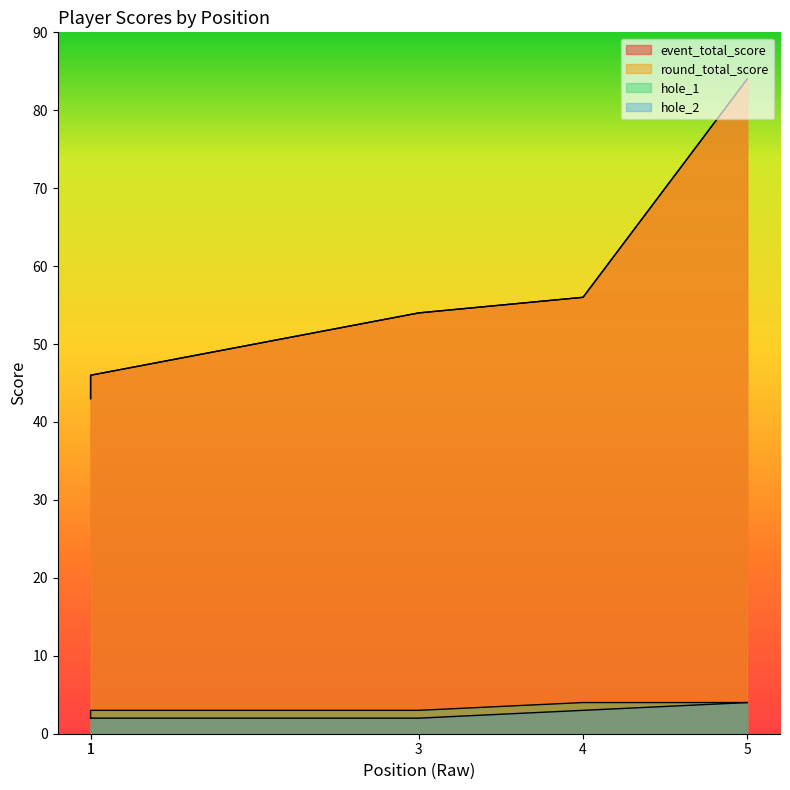

The event_total_score series shows 91 at 3. True or false?

False